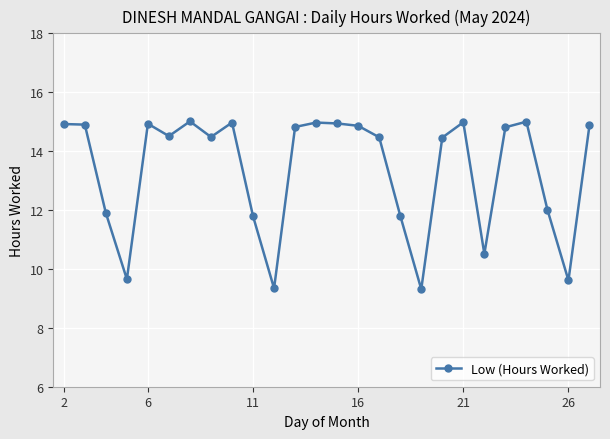

True or false: the data has more than 1 interior local peaks.

True